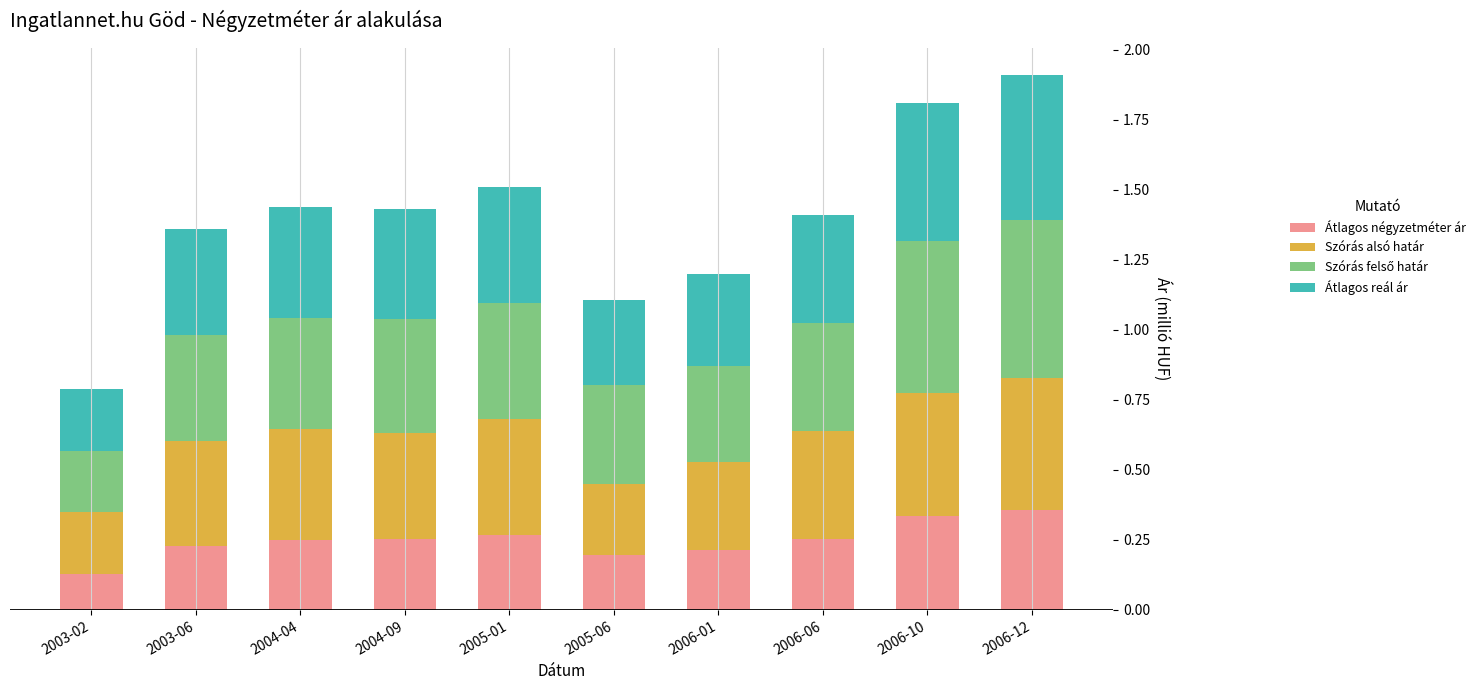

What is the total value across all series at 2005-06?

1.1